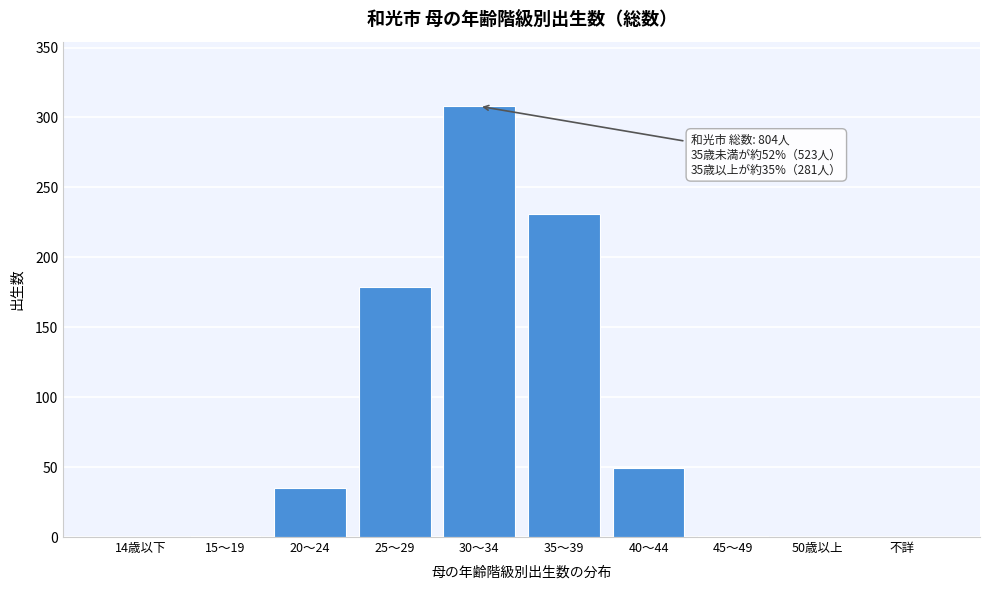

What is the sum of all values?

804